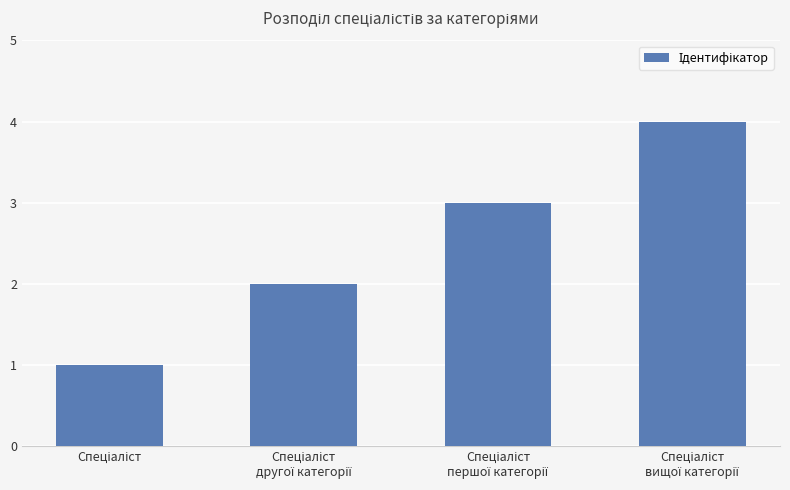

What is the maximum value shown in the chart?

4